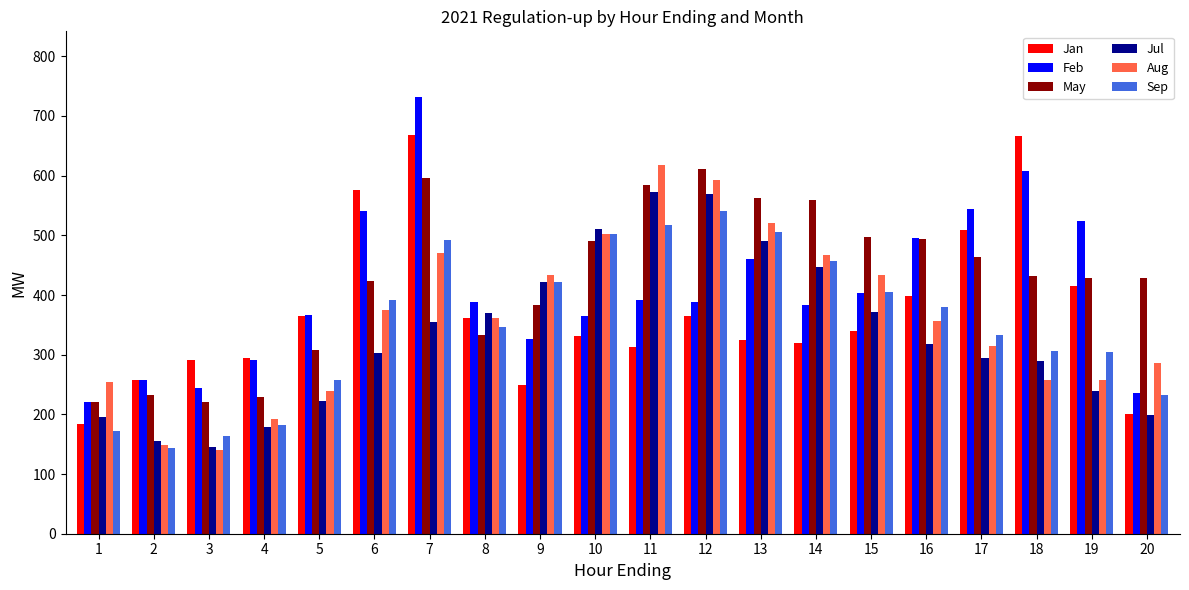

What is the value of the Jul bar at the 9th from the left?

422